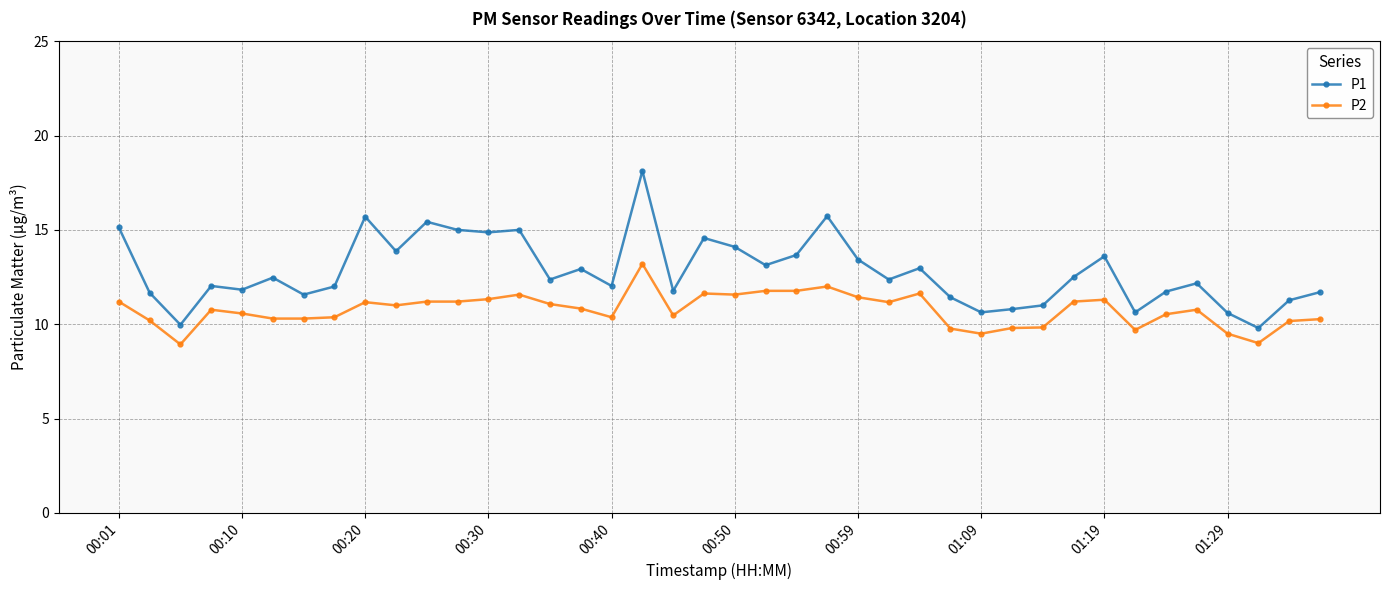

What is the maximum value shown in the chart?

18.1